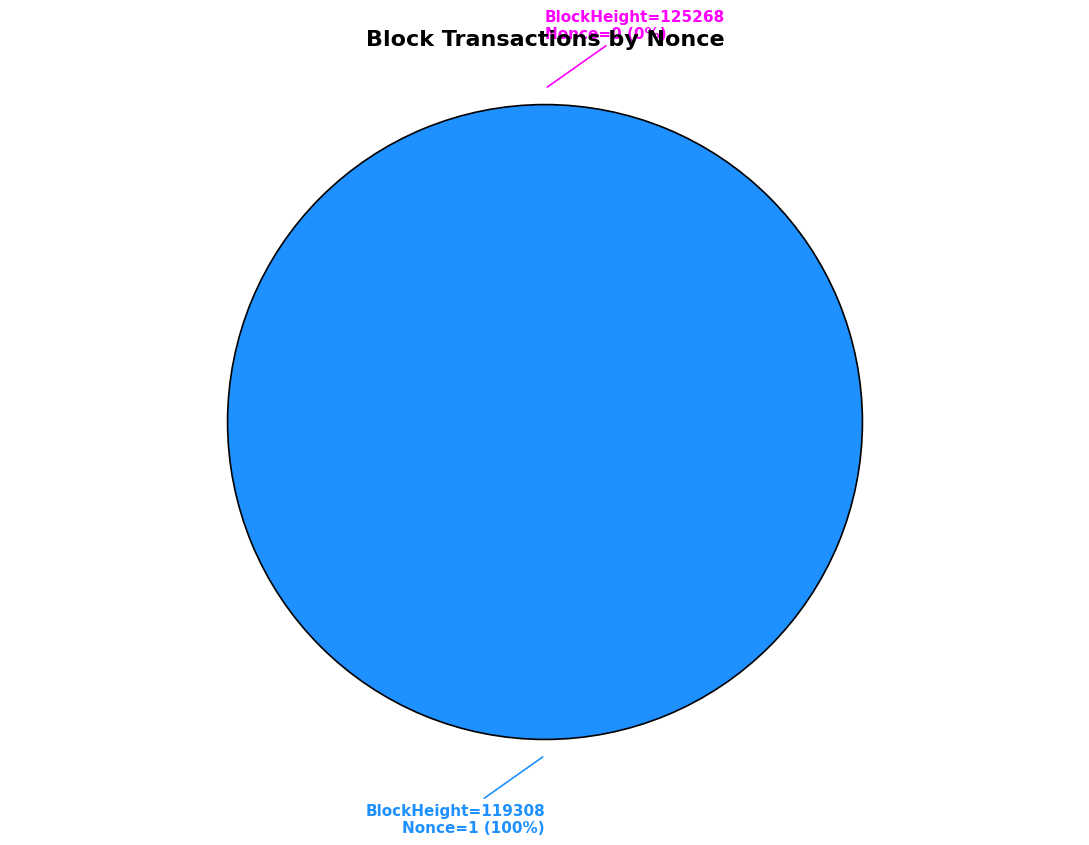

Which has a higher value, 119308 or 125268?

119308